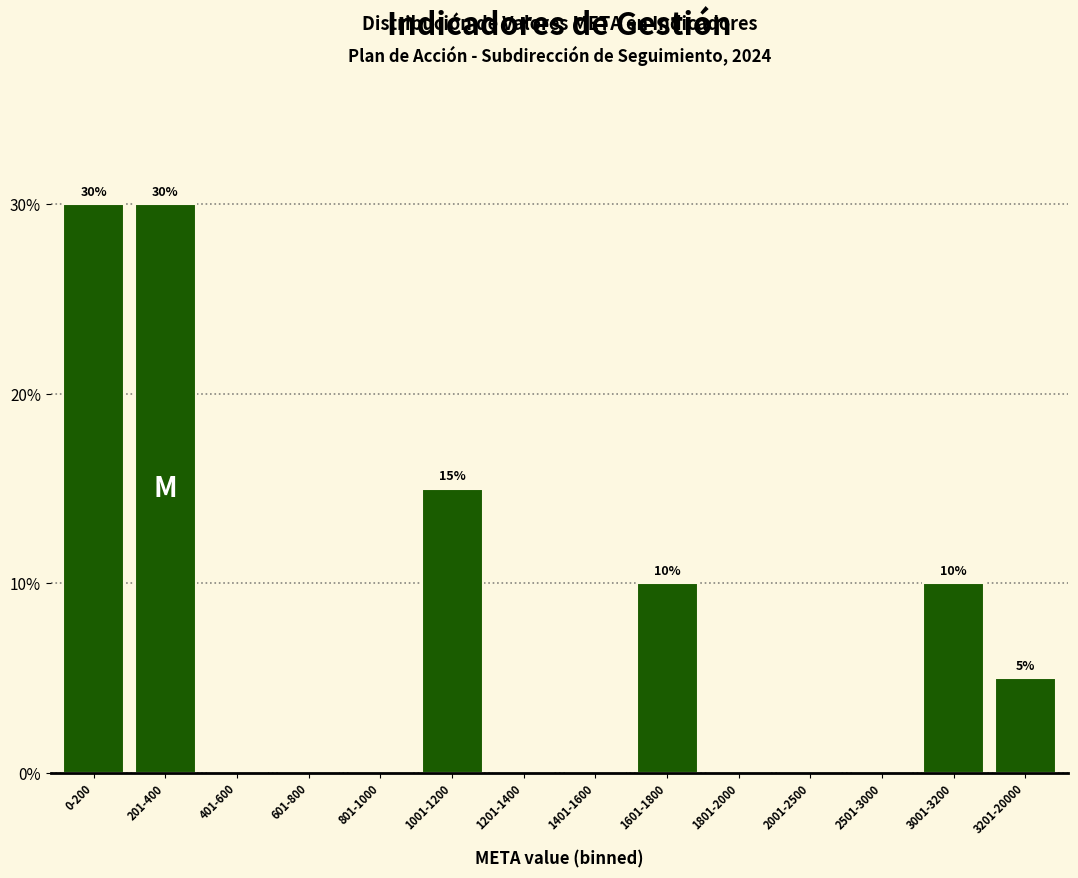

Reading left to right, list all the values displayed in this chart.

0-200=30	201-400=30	401-600=0	601-800=0	801-1000=0	1001-1200=15	1201-1400=0	1401-1600=0	1601-1800=10	1801-2000=0	2001-2500=0	2501-3000=0	3001-3200=10	3201-20000=5